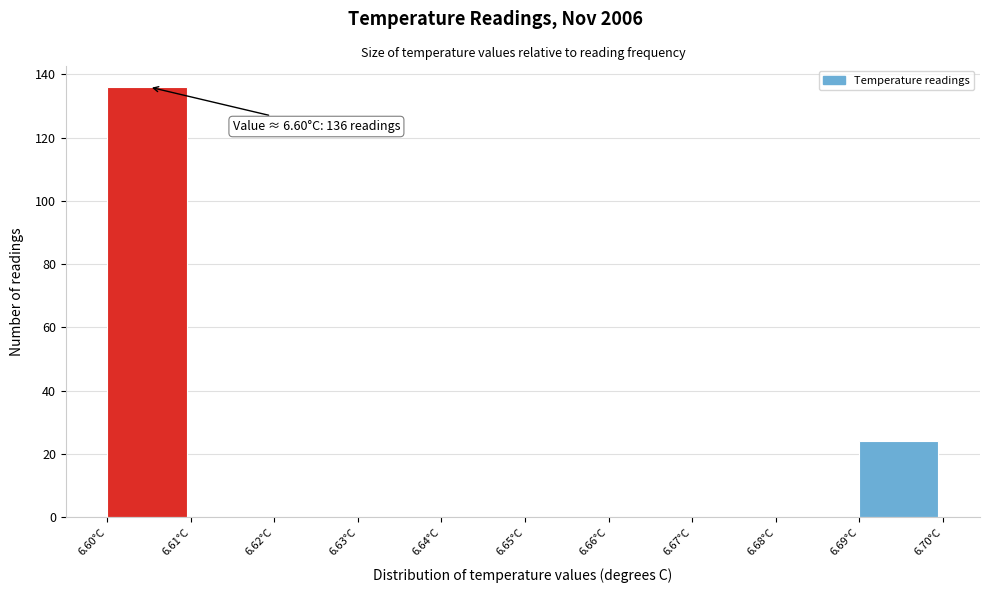

Over which range of the x-axis is the bar tallest?

6.60 to 6.61